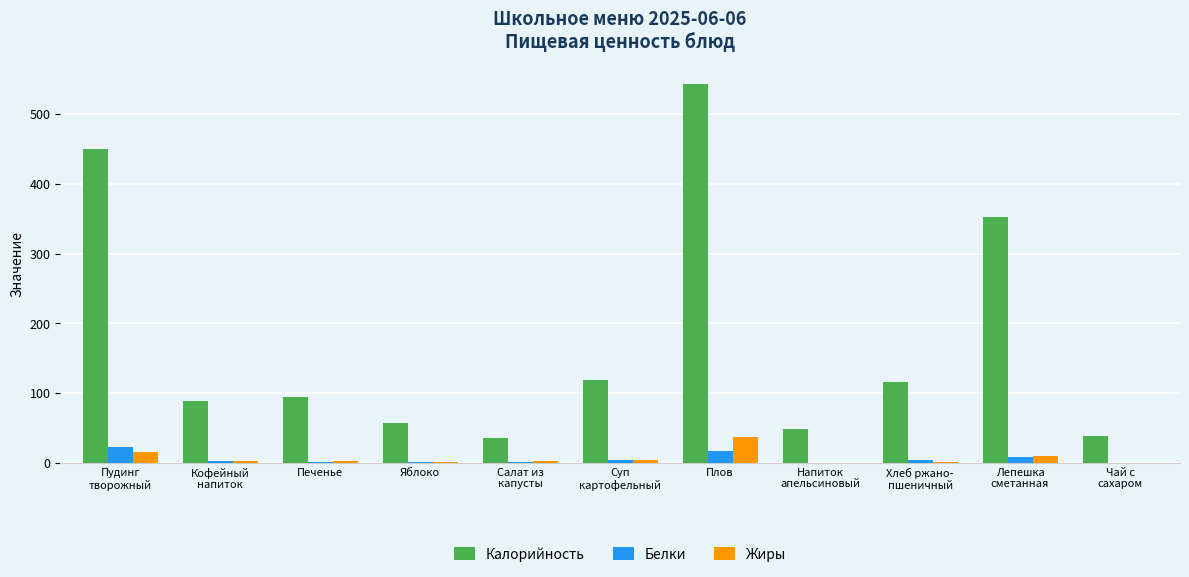

The Калорийность series shows 92.6 at Яблоко. True or false?

False